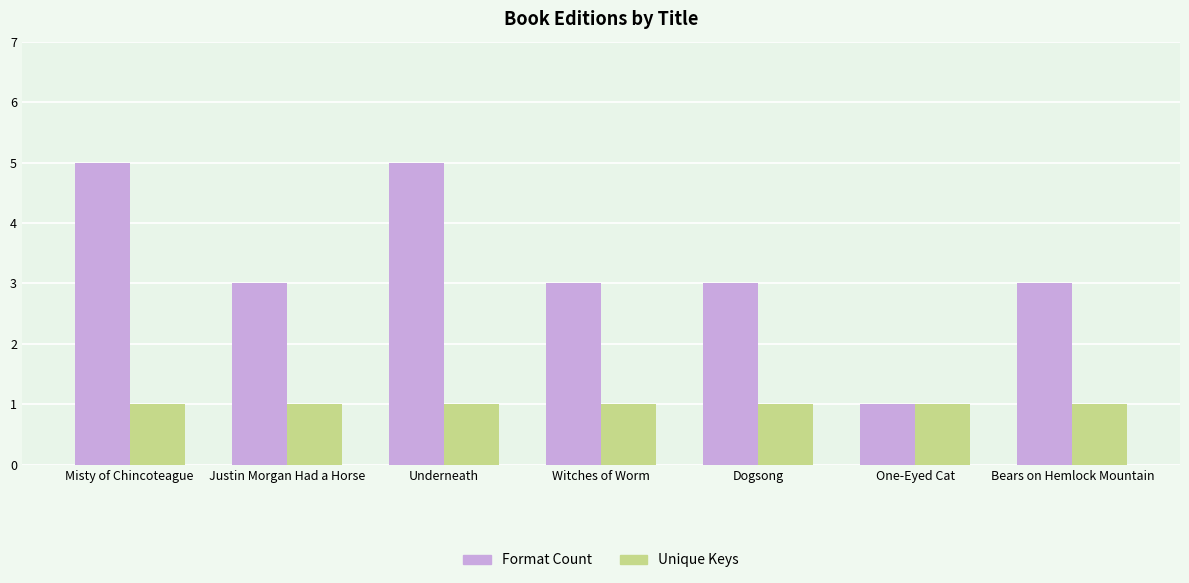

Does the chart contain stacked bars?

No